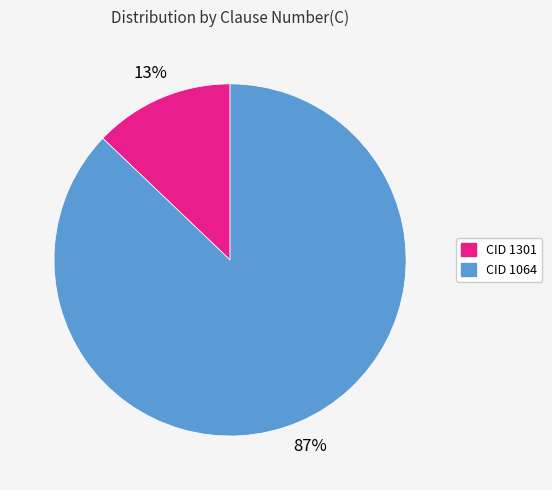

Does CID 1301 account for over 50% of the chart?

No